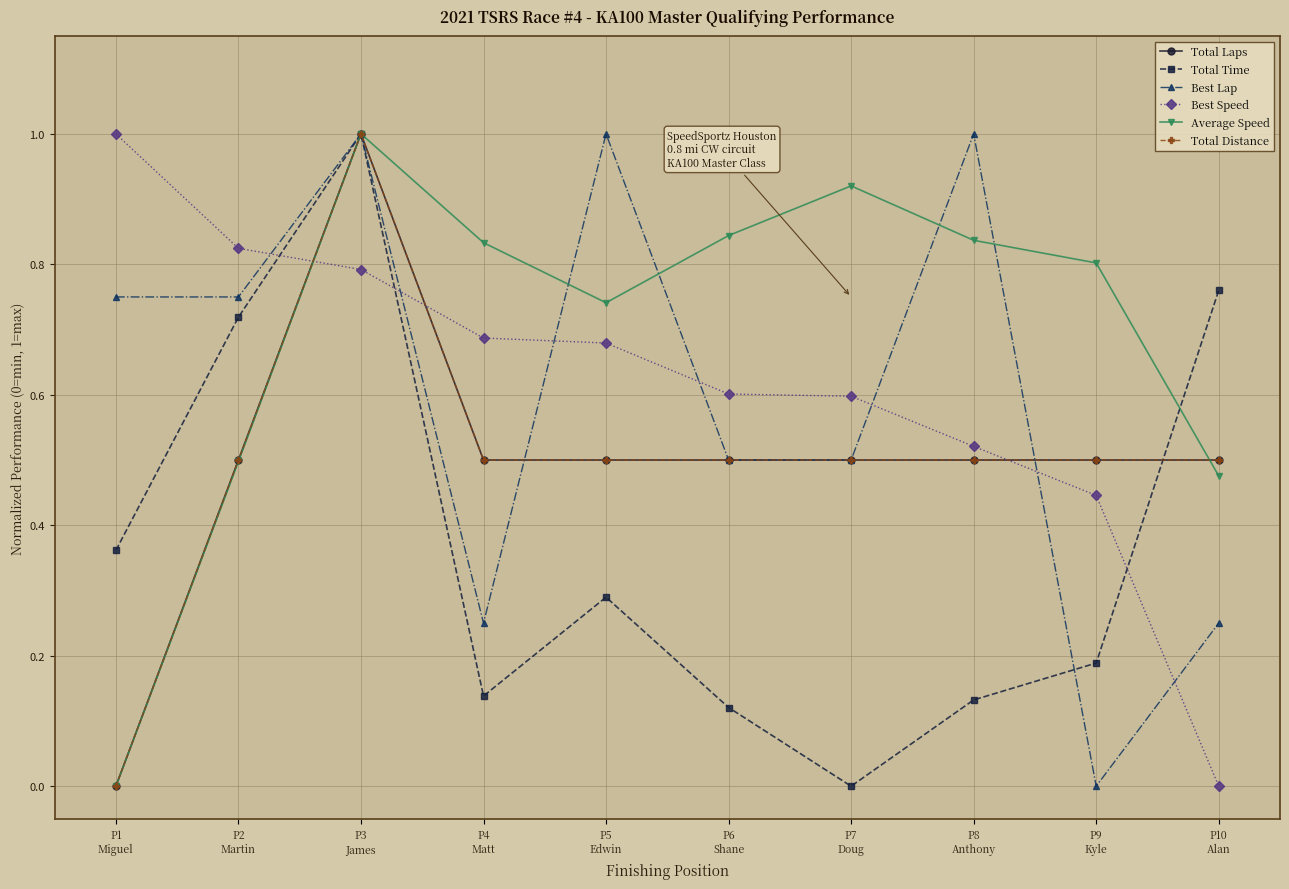

True or false: Total Laps has a value of 1.0 at P3
James.

True